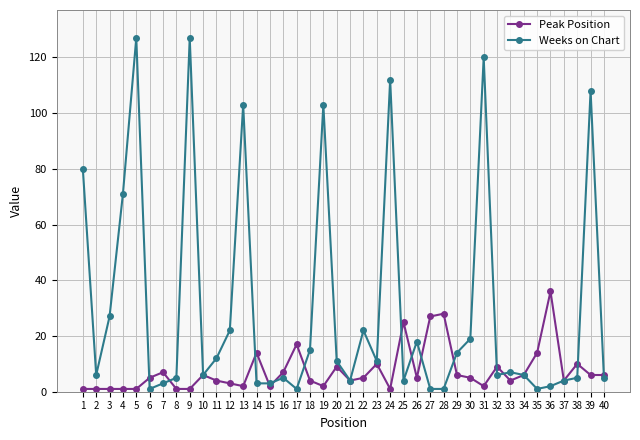

Which series has the widest spread of values?

Weeks on Chart